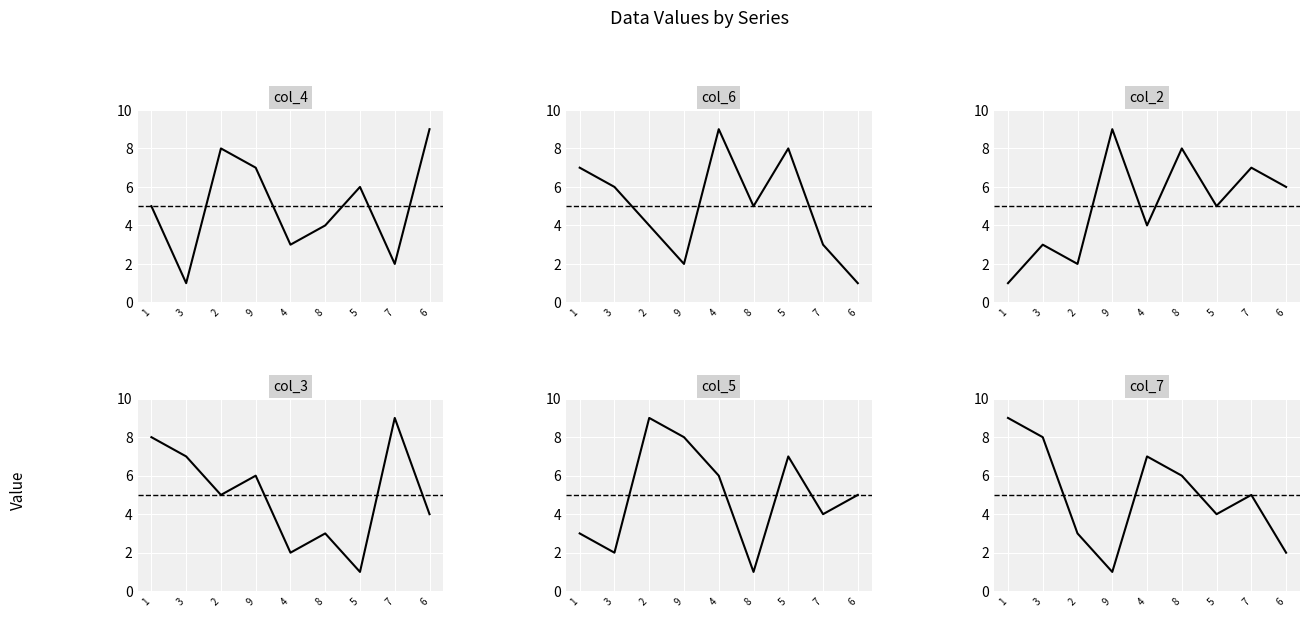

True or false: col_6 has a value of 9 at 4.

True